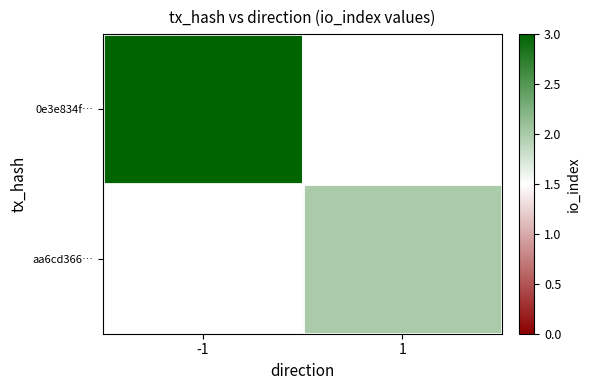

The value of 0e3e834f… at -1 is 4.0. True or false?

False